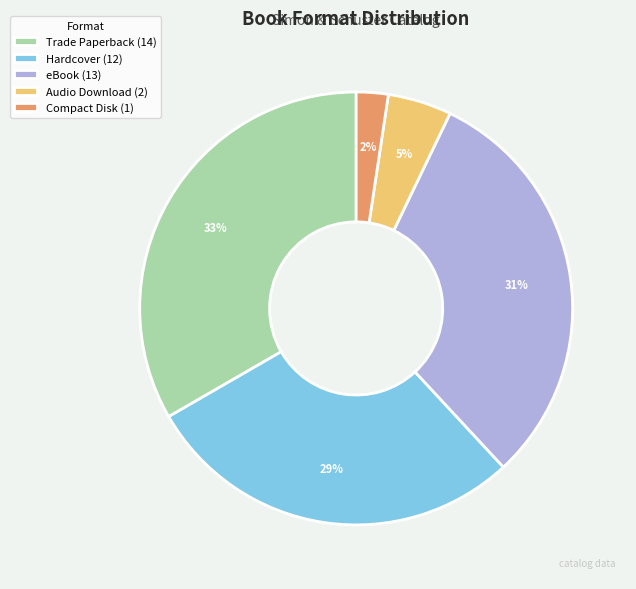

Approximately how many times larger is the value at eBook (13) compared to Hardcover (12)?

1.1